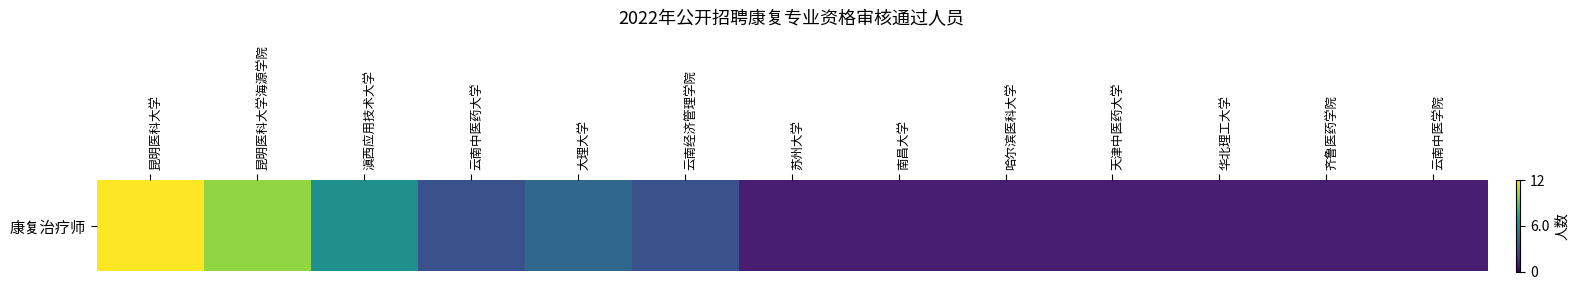

List the labels in order of value, largest first.

昆明医科大学, 昆明医科大学海源学院, 滇西应用技术大学, 大理大学, 云南中医药大学, 云南经济管理学院, 苏州大学, 南昌大学, 哈尔滨医科大学, 天津中医药大学, 华北理工大学, 齐鲁医药学院, 云南中医学院